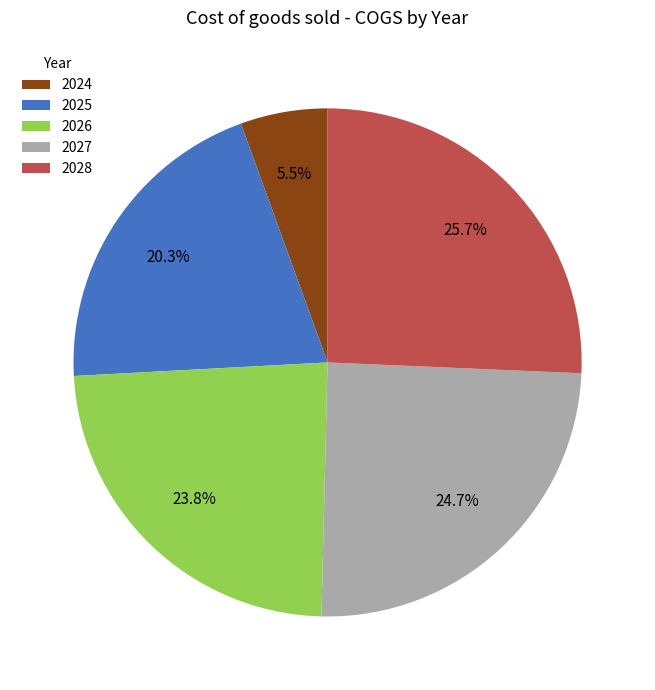

Approximately how many times larger is the value at 2025 compared to 2028?

0.8